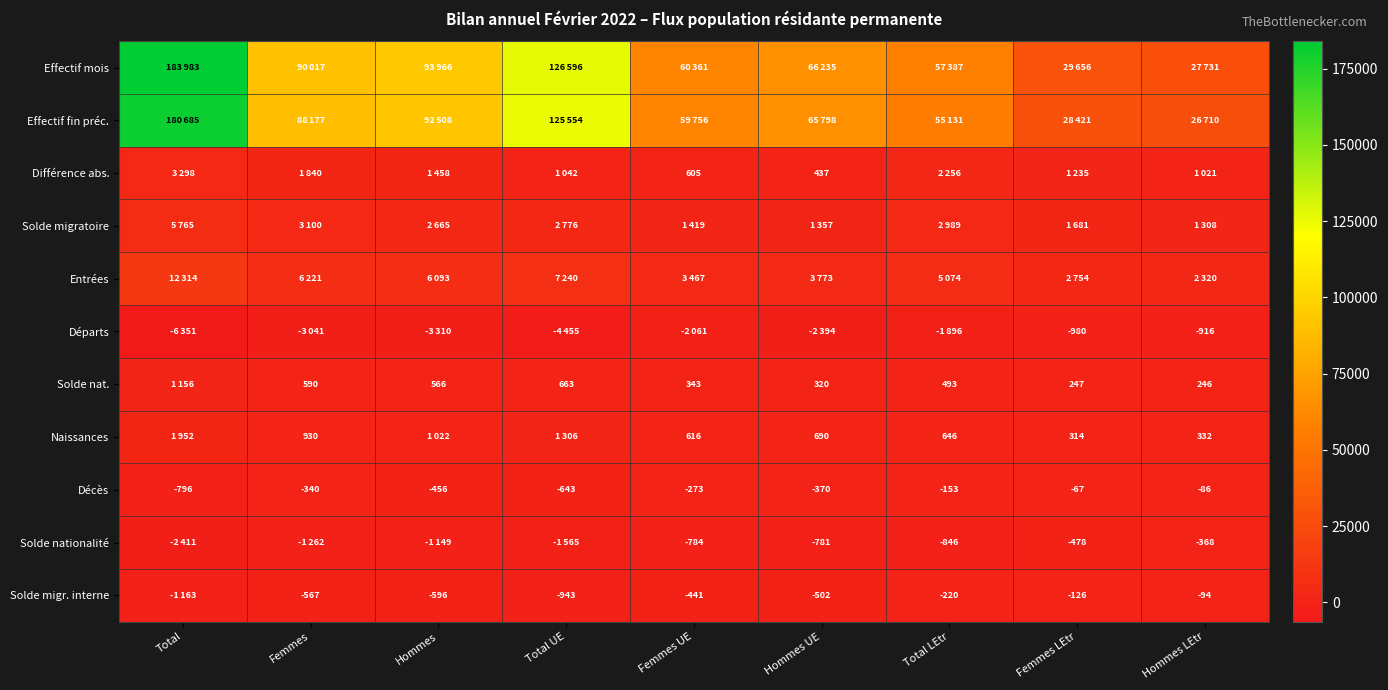

At which category does the chart reach its minimum across all series?

Total